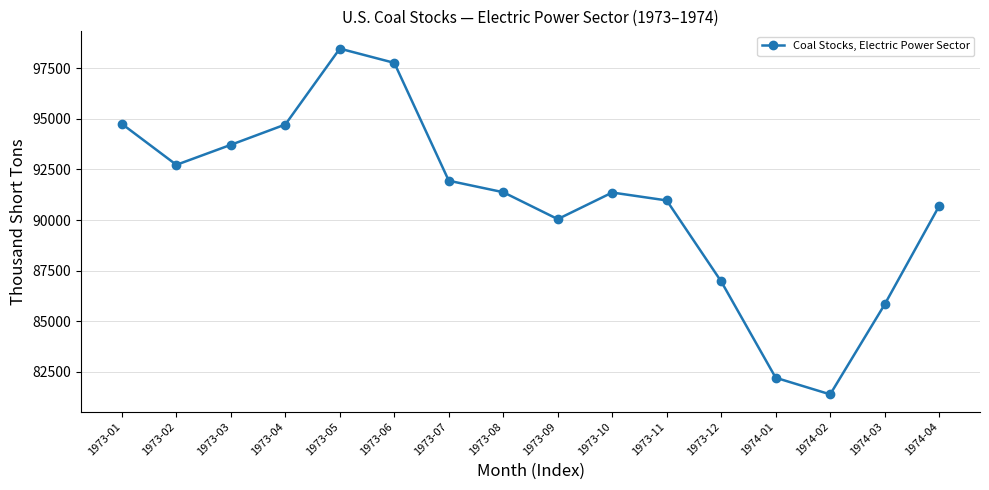

Which category has the lowest value across all series?

1974-02